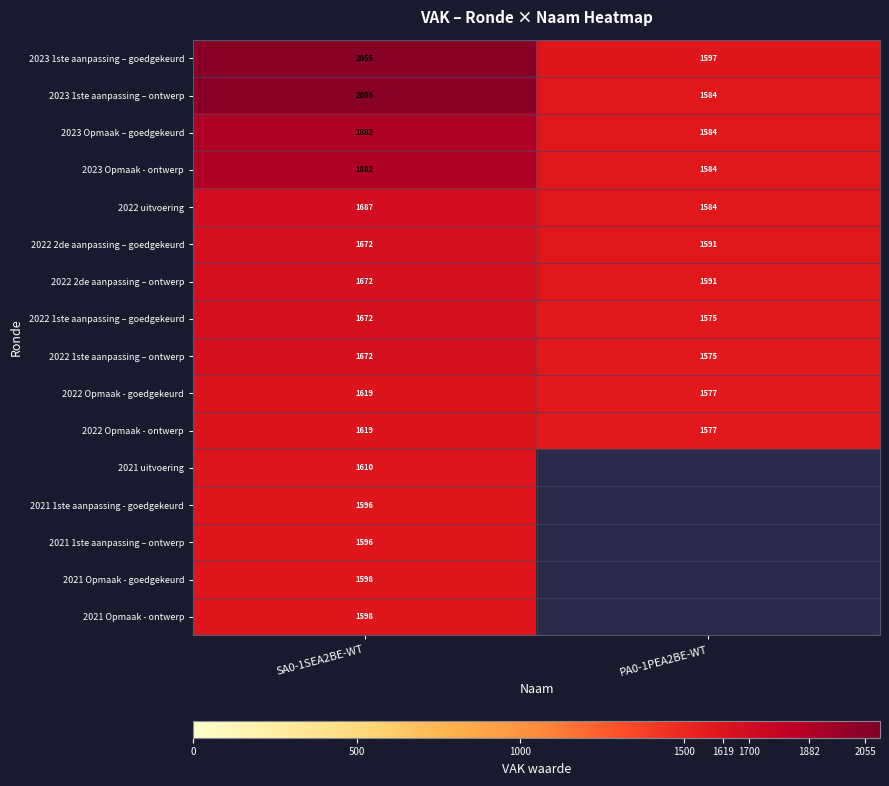

List the labels in order of 2023 Opmaak - ontwerp value, largest first.

SA0-1SEA2BE-WT, PA0-1PEA2BE-WT